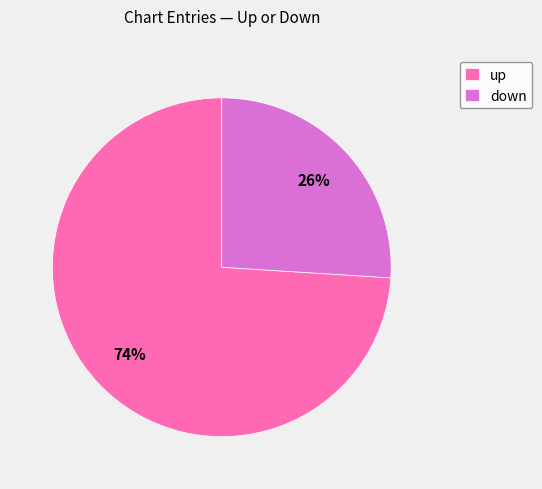

The down slice represents 26% of the pie. True or false?

True